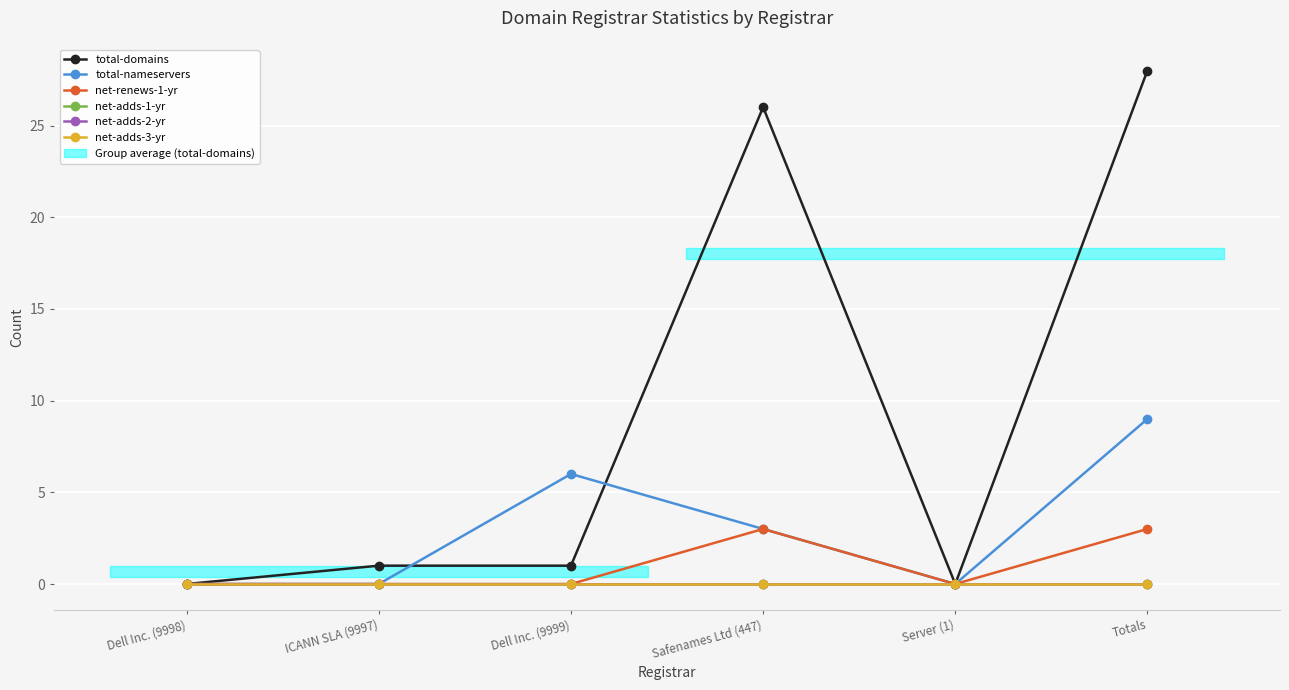

Which category has the lowest value across all series?

Dell Inc. (9998)